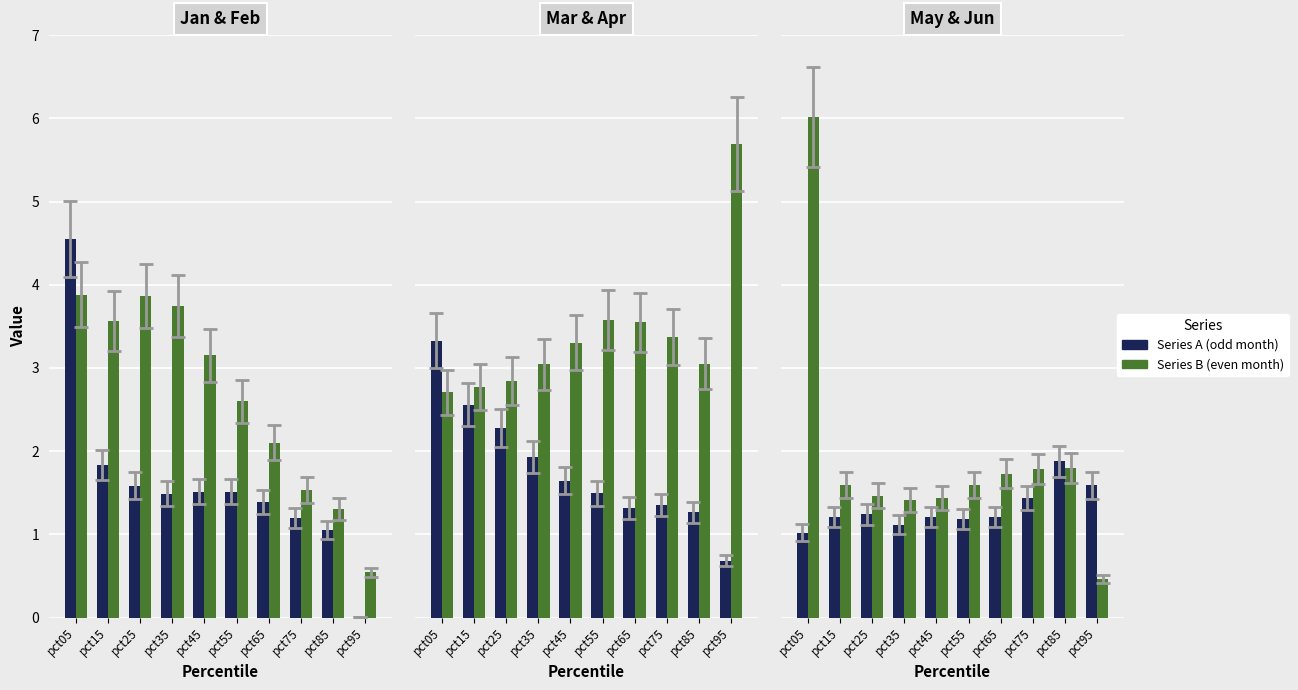

Between pct15 and pct75, which series saw the biggest shift?

Feb